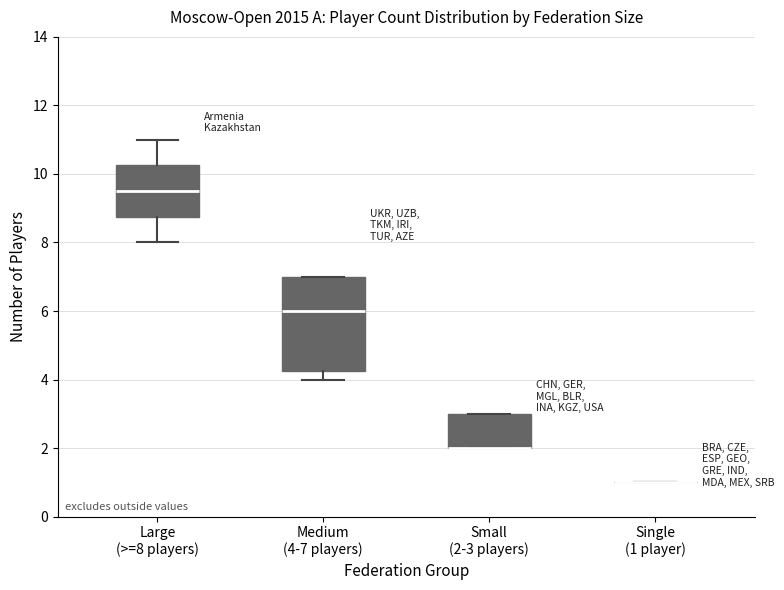

Reading left to right, transcribe this box plot: for each box, give where its median line is, the range the box spans, and where its two whiskers end, as read against the y-axis. The values are not printed on the chart, so give them approximately, as read against the axis.

Large (>=8 players): median 9.6, box 8.8 to 10.2, whiskers 8.0 to 11.0
Medium (4-7 players): median 6.0, box 4.2 to 7.0, whiskers 4.0 to 7.0
Small (2-3 players): median 2.0 (drawn on the box's lower edge), box 2.0 to 3.0, whiskers 2.0 to 3.0
Single (1 player): box collapsed to a line at 1.0, whiskers 1.0 to 1.0